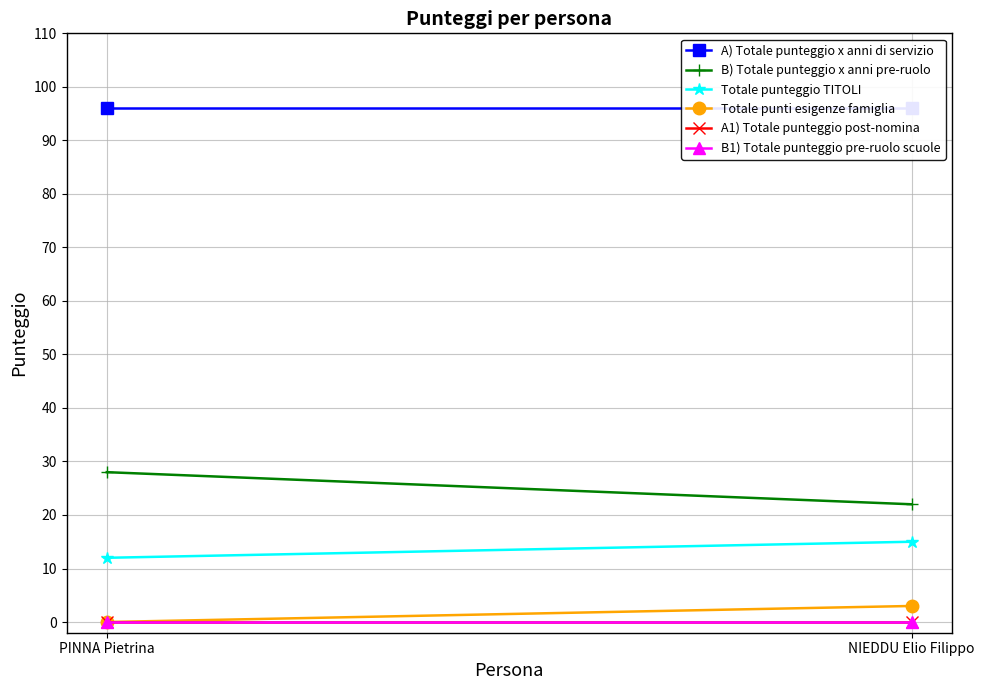

The value of Totale punti esigenze famiglia at PINNA Pietrina is 0. True or false?

True